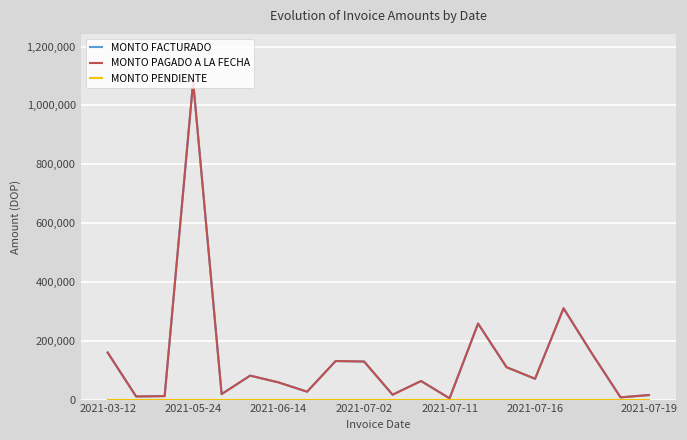

Which series has the widest spread of values?

MONTO FACTURADO